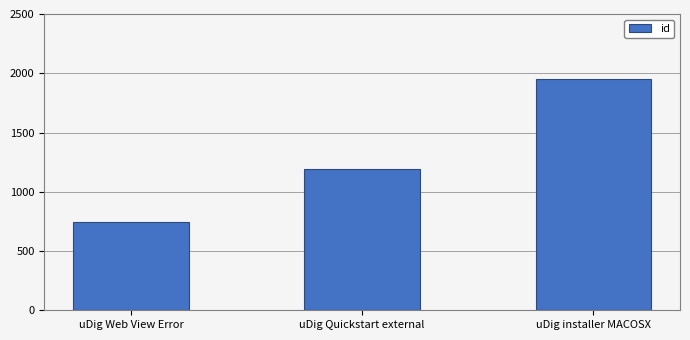

Count the values in the range 742 to 1953.

3